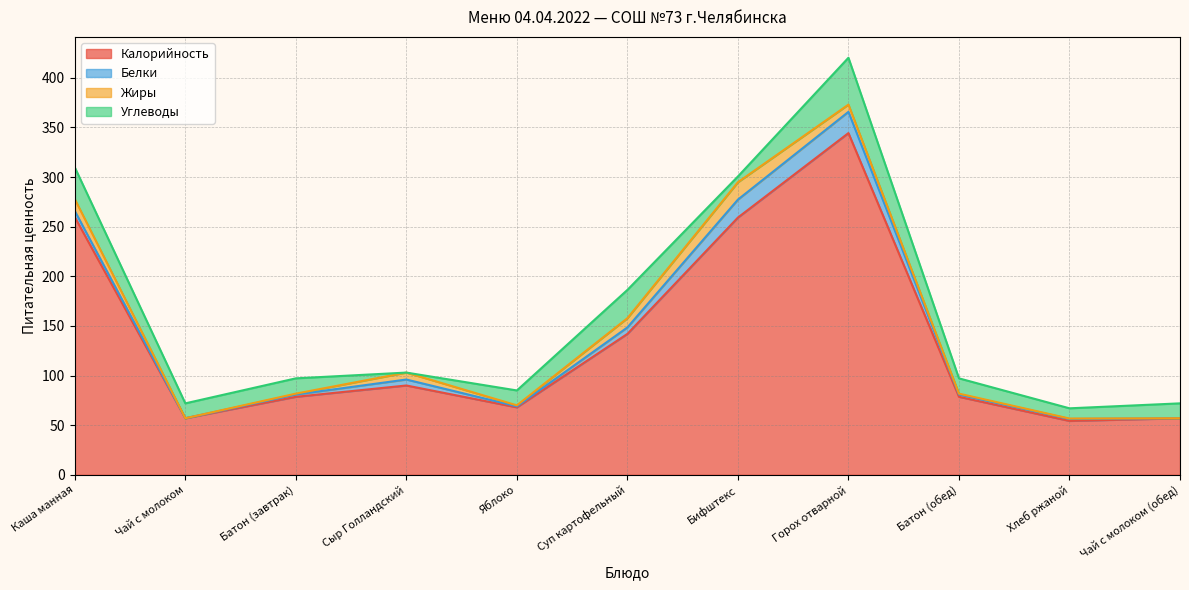

Rank the categories by Калорийность value from highest to lowest.

Горох отварной, Каша манная, Бифштекс, Суп картофельный, Сыр Голландский, Батон (завтрак), Батон (обед), Яблоко, Чай с молоком, Чай с молоком (обед), Хлеб ржаной